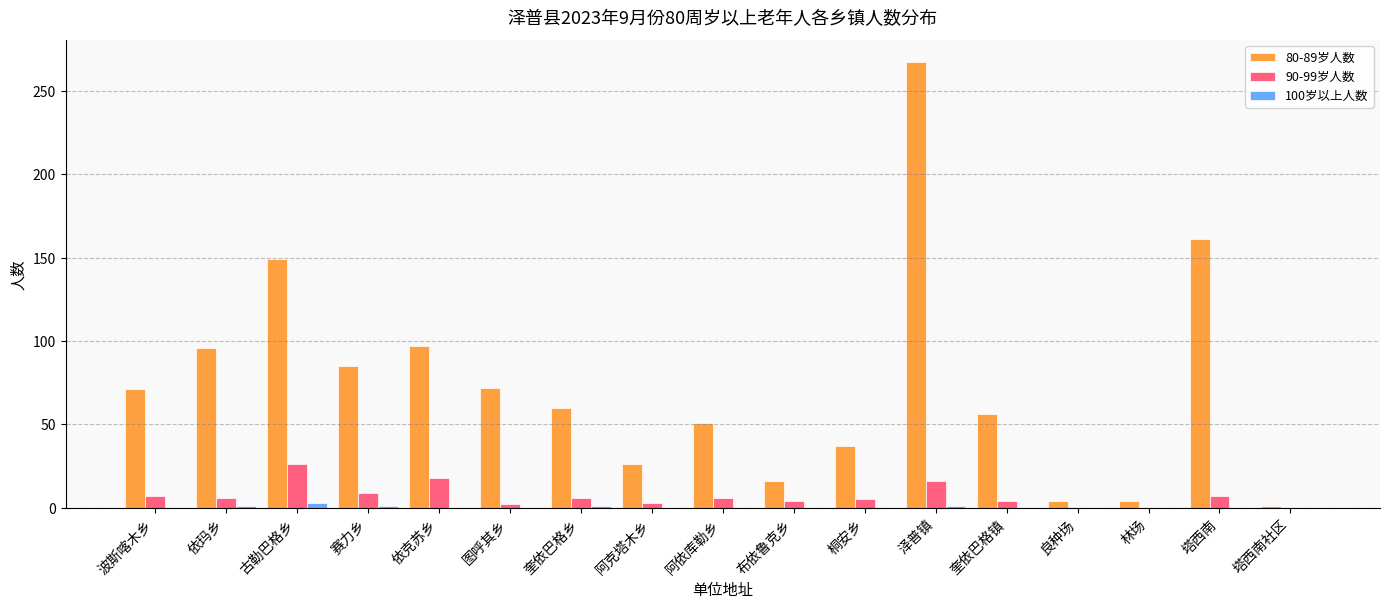

At which label does 80-89岁人数 first exceed 60?

波斯喀木乡